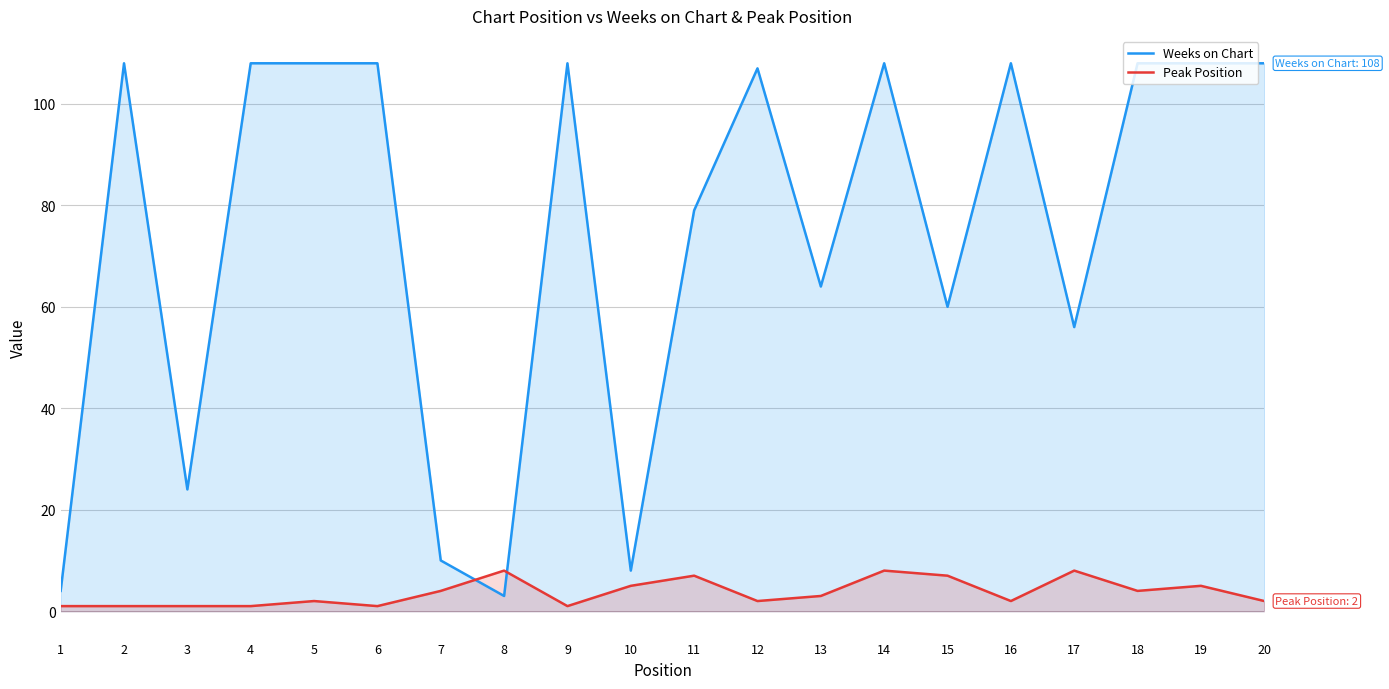

Between 13 and 18, which series saw the biggest shift?

Weeks on Chart